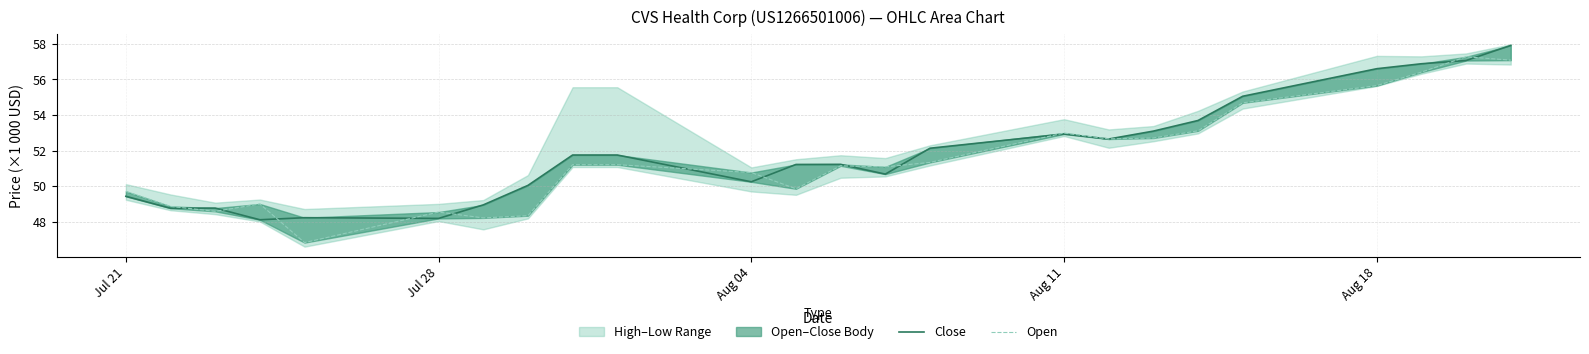

What is the difference between the highest and lowest values at Aug 18?

1.0